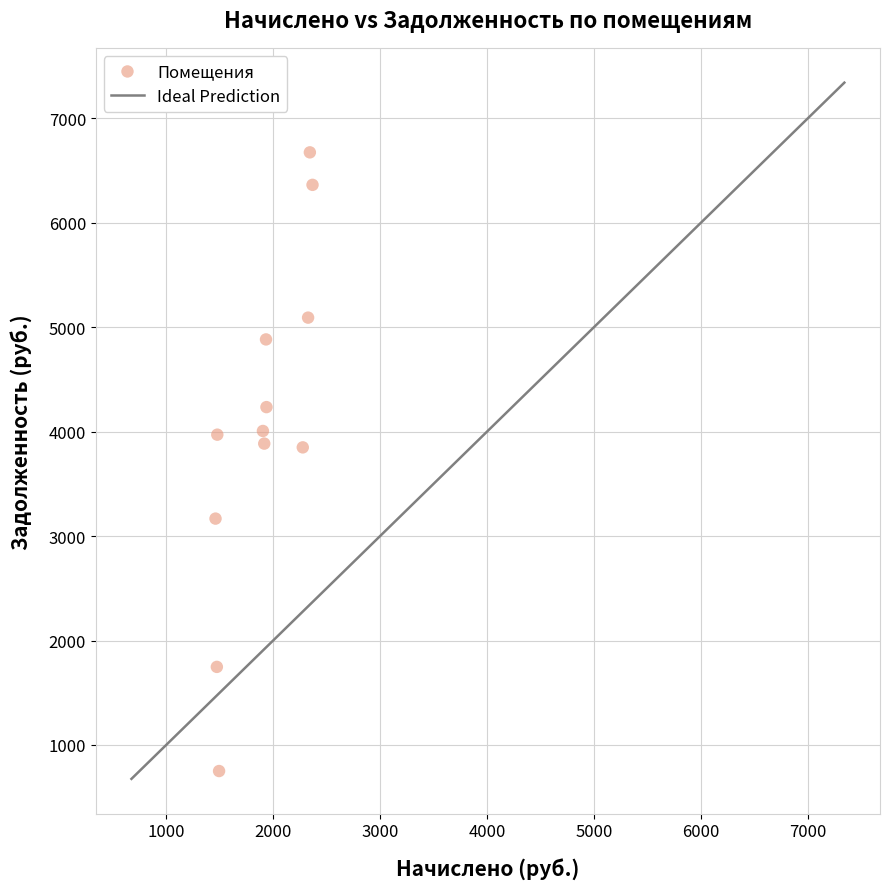

What is the range of X values (max minus min)?

906.7